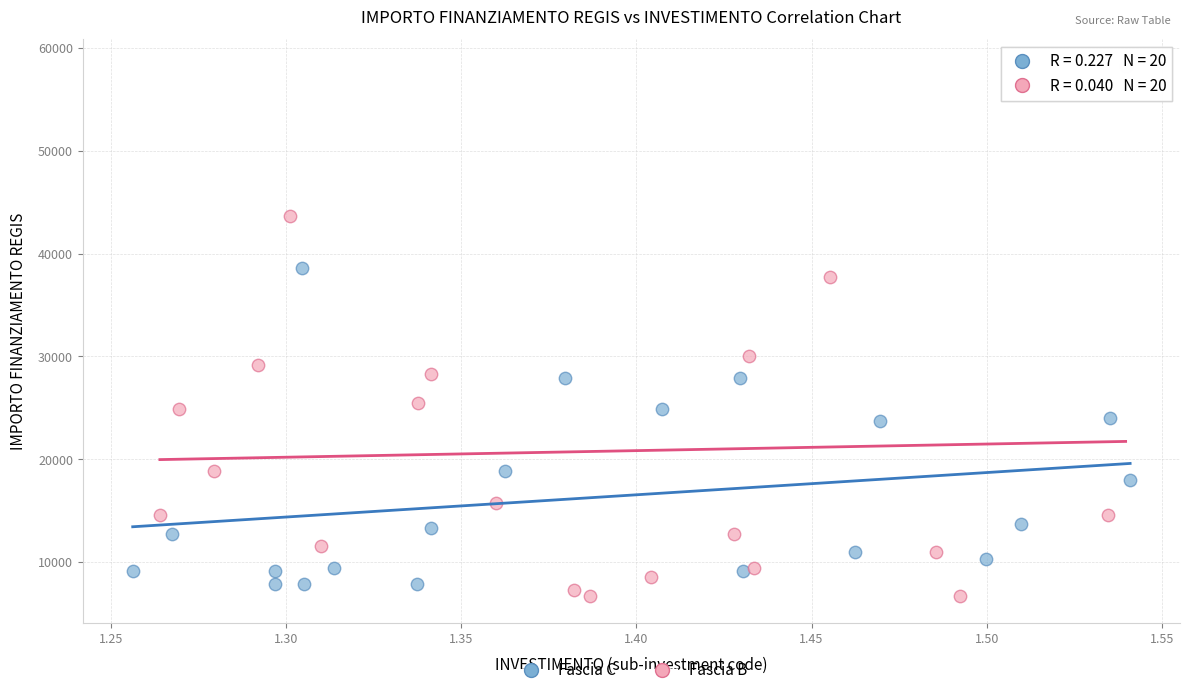

Which series contains the highest Y value?

Fascia B